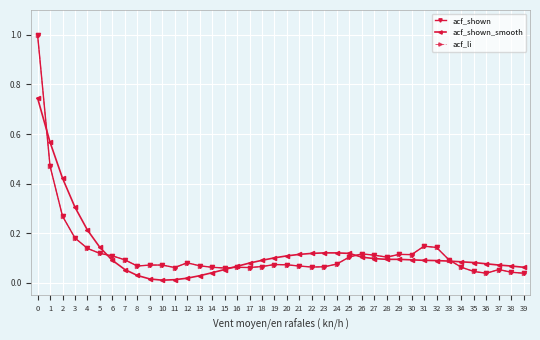

List the labels in order of acf_shown value, largest first.

0, 1, 2, 3, 31, 32, 4, 5, 26, 29, 30, 27, 6, 25, 28, 7, 33, 12, 24, 19, 20, 9, 10, 13, 8, 21, 18, 23, 22, 14, 16, 34, 11, 17, 15, 37, 35, 38, 36, 39